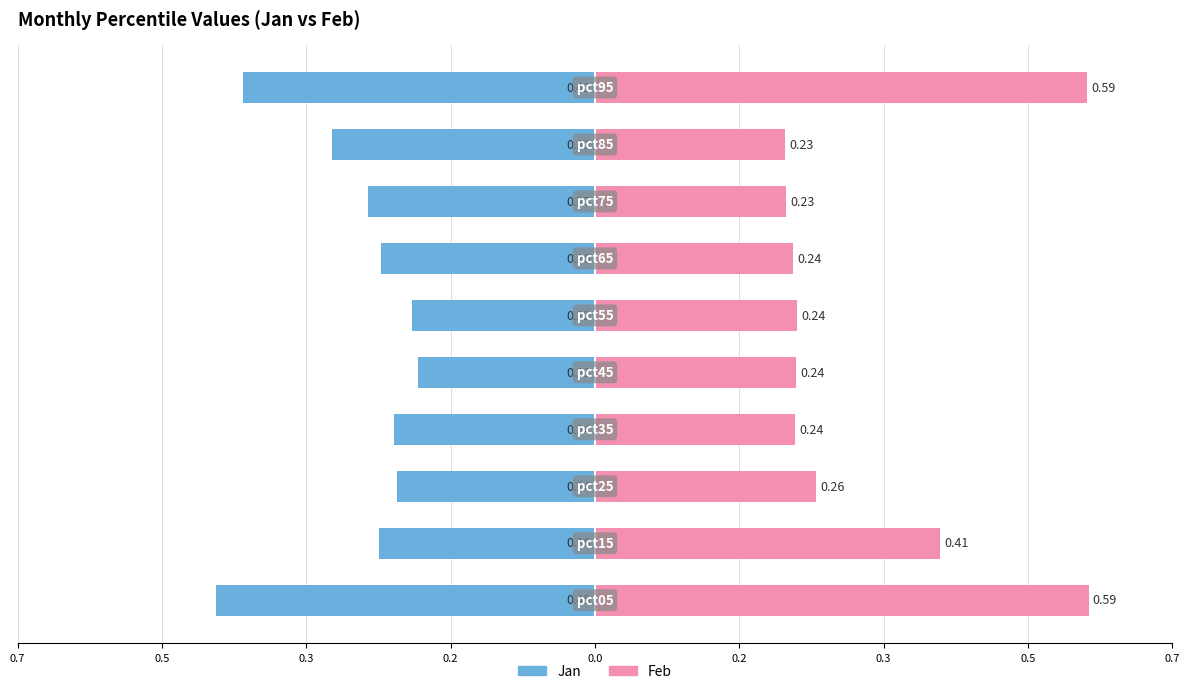

What are all the series names shown in the legend?

Jan, Feb